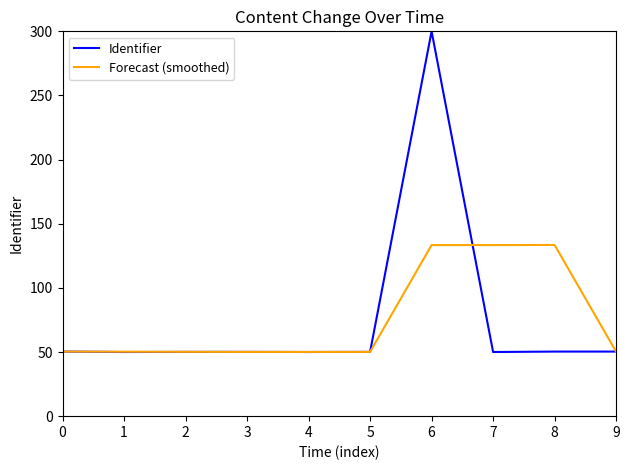

What is the sum of all Forecast (smoothed) values?

751.4